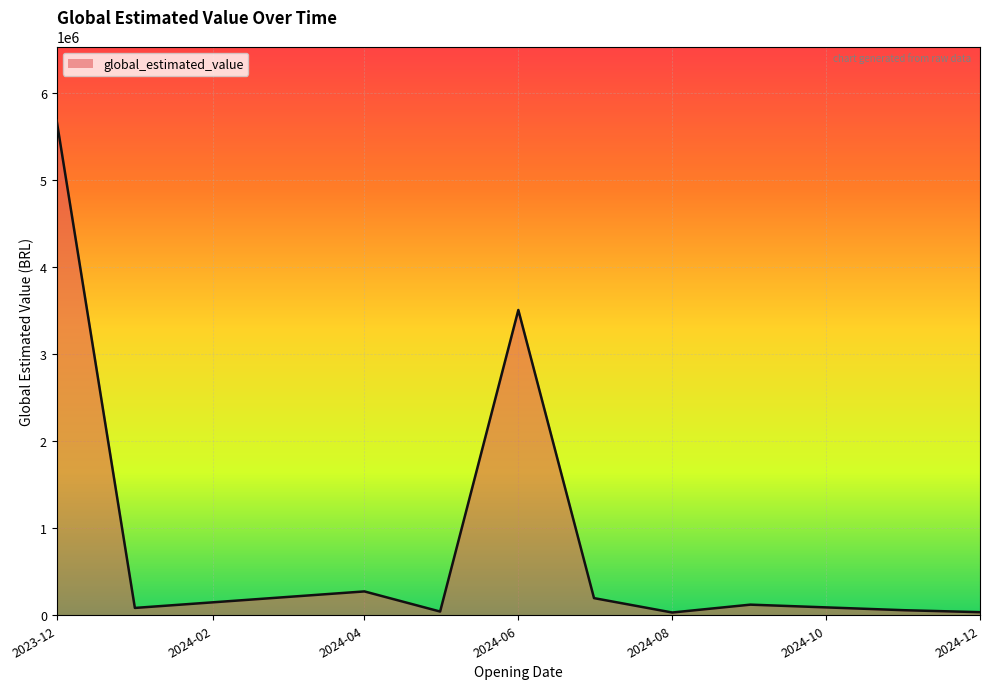

What is the maximum value shown in the chart?

5681860.4